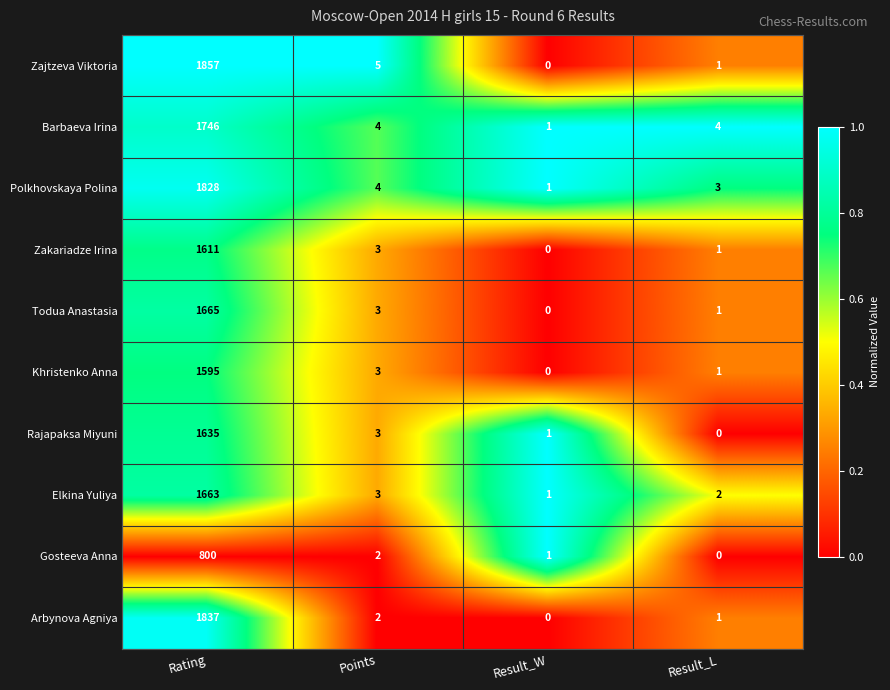

Which series has the largest total across all categories?

Zajtzeva Viktoria